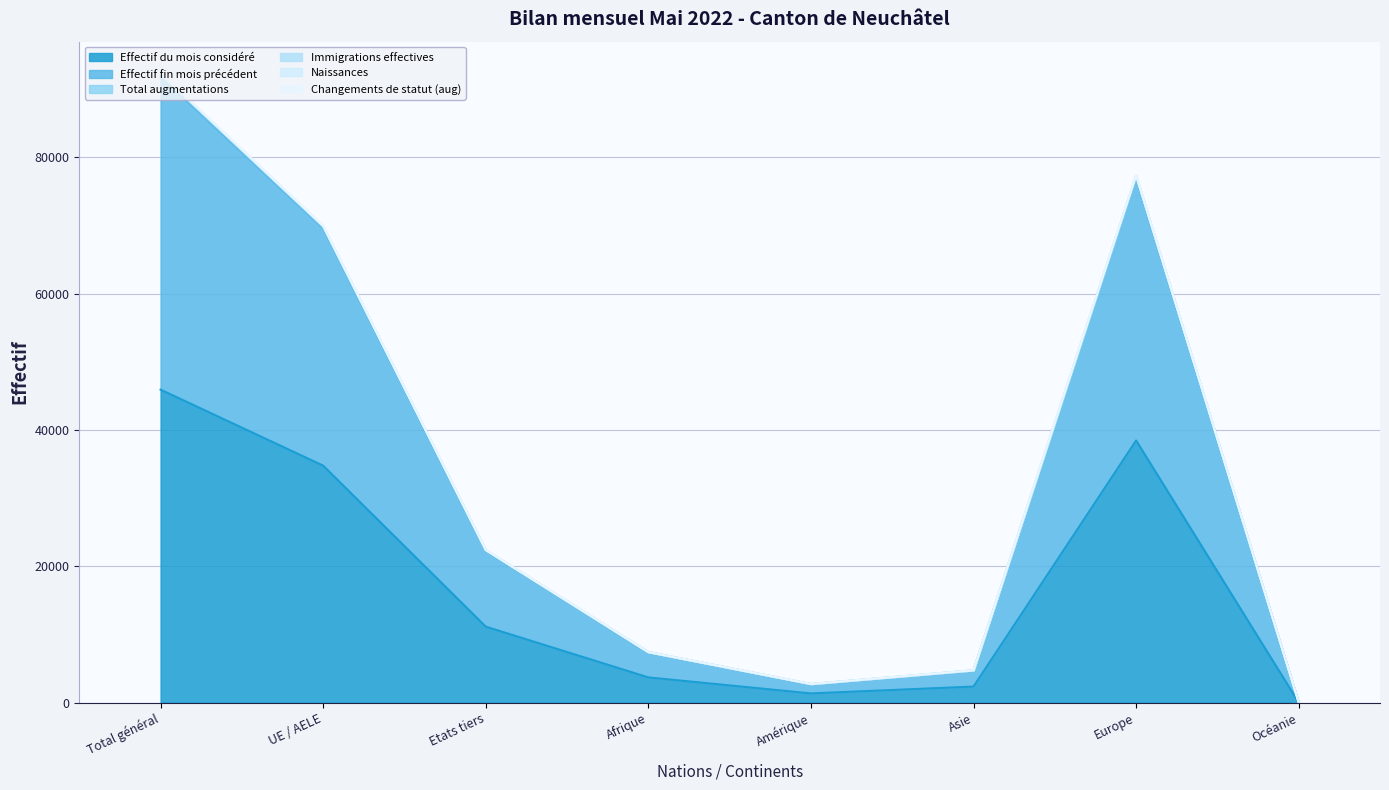

What is the spread (max minus min) of values at Etats tiers?

11248